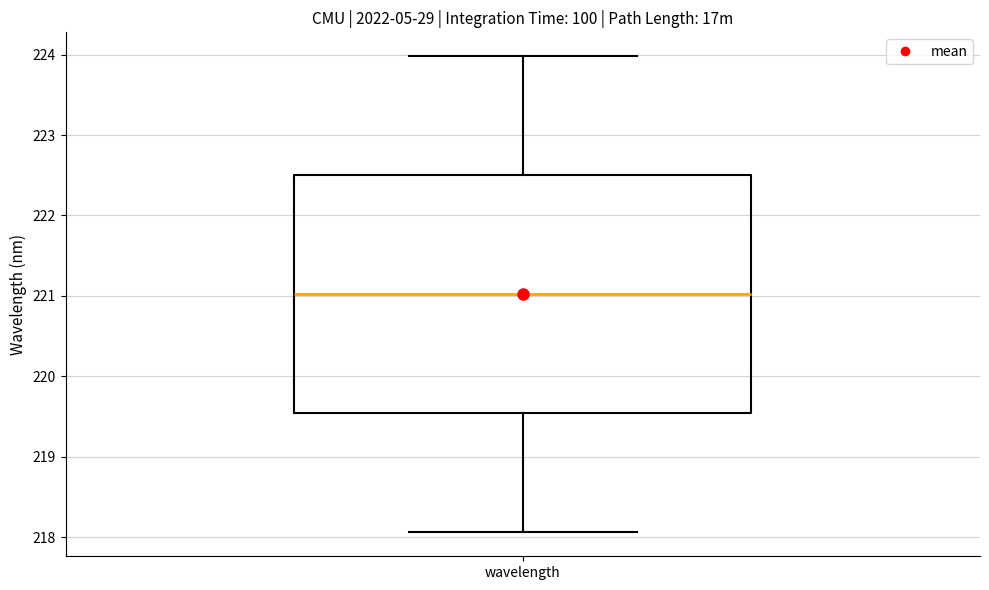

Read this box plot against the y-axis: the position of the median line, the range covered by the box, and the ends of both whiskers. The values are not printed on the chart, so give them approximately, as read against the axis.

median 221.0, box 219.5 to 222.5, whiskers 218.1 to 224.0